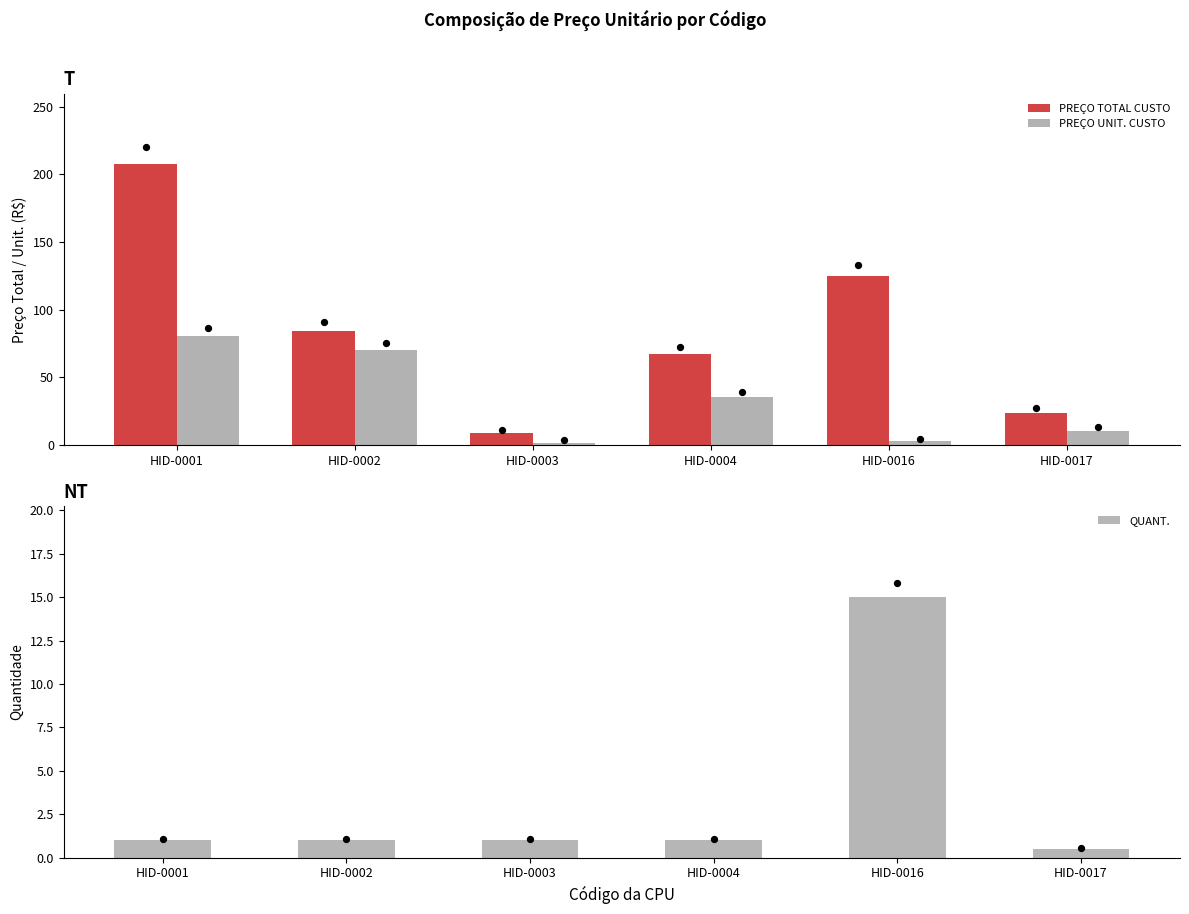

What is the total value across all series at HID-0017?

35.1